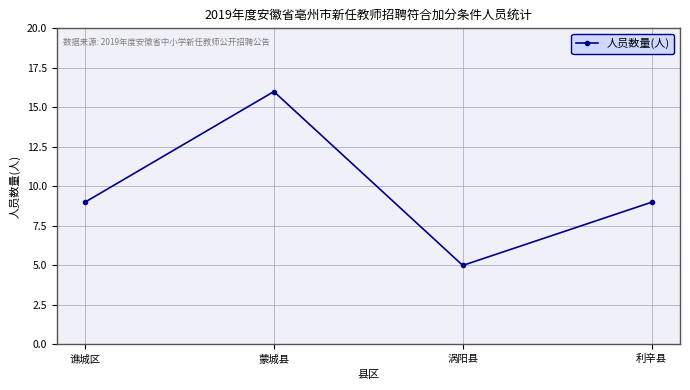

Is it true that the value at 涡阳县 is 9?

False